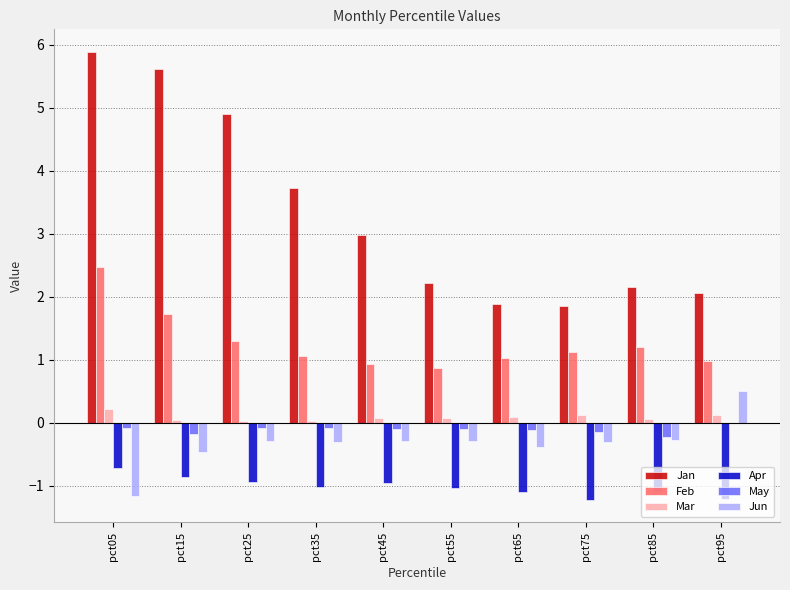

What is the highest value of the Mar series?

0.2